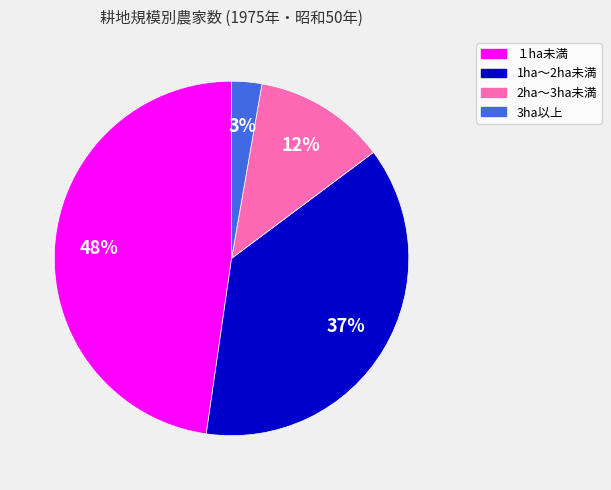

What is the smallest slice in the pie chart?

3ha以上